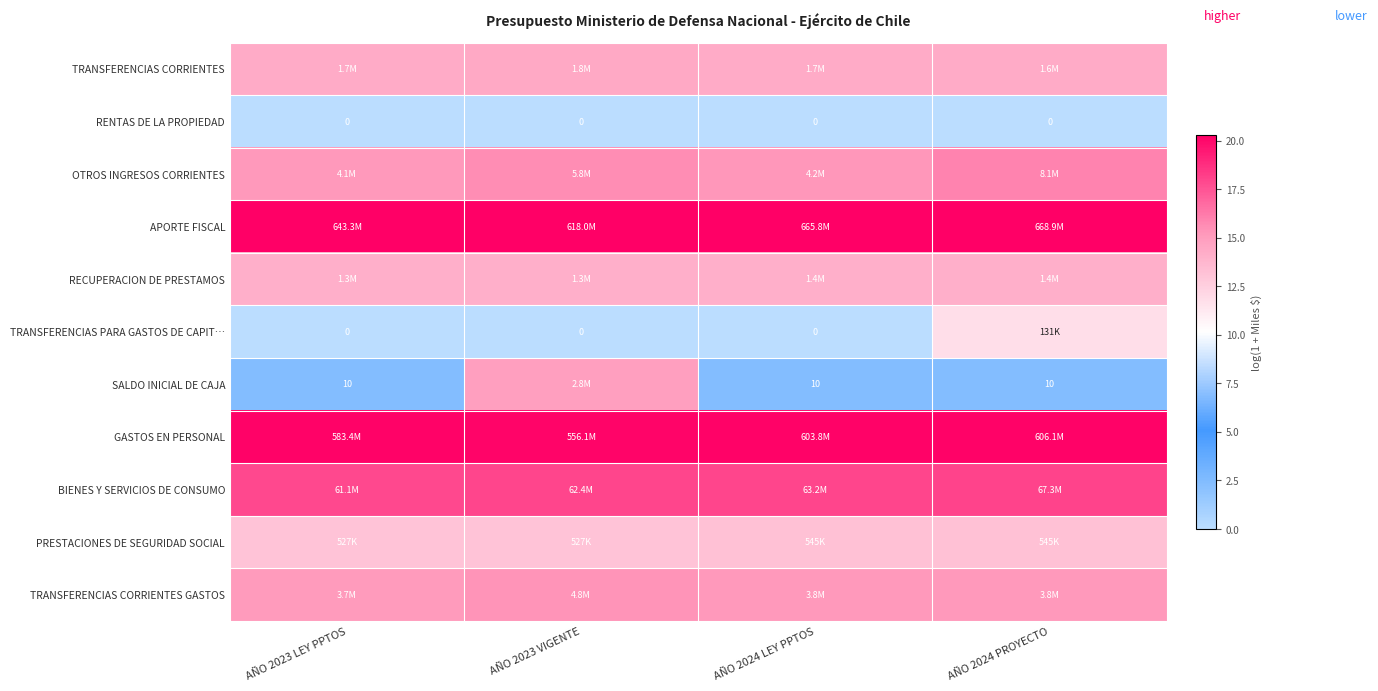

Count the number of data series in this chart.

11